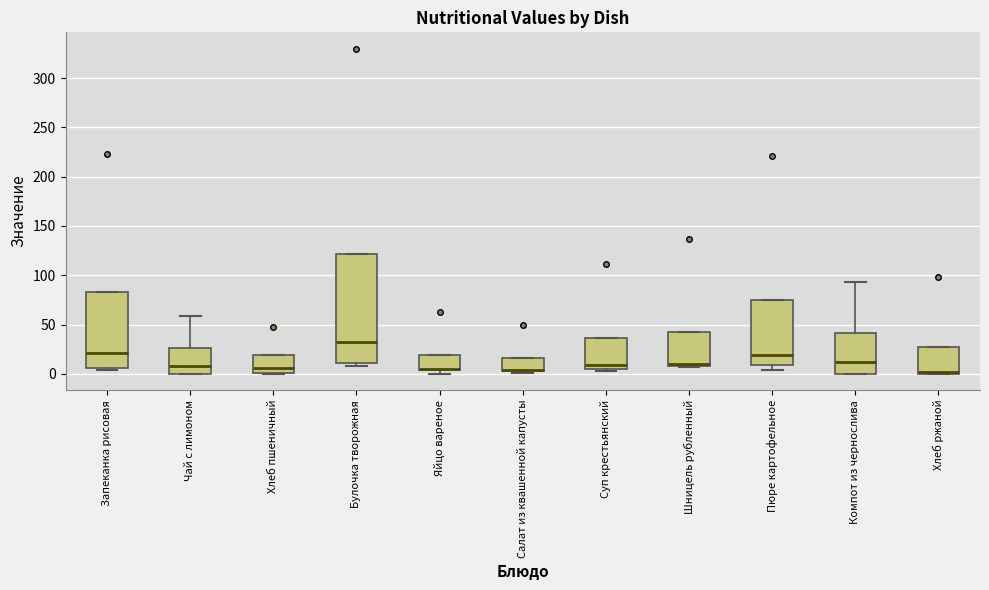

Reading left to right, read every box against the y-axis: the position of its median line, the range the box covers, and the ends of its whiskers. The values are not printed on the chart, so give them approximately, as read against the axis.

Запеканка рисовая: median 20, box 5 to 85, whiskers 5 (just below the box's lower edge) to 85
Чай с лимоном: median 10, box 0 to 25, whiskers 0 to 60
Хлеб пшеничный: median 5, box 0 to 20, whiskers 0 to 20
Булочка творожная: median 30, box 10 to 120, whiskers 10 (just below the box's lower edge) to 120
Яйцо вареное: median 5 (drawn on the box's lower edge), box 5 to 20, whiskers 0 to 20
Салат из квашенной капусты: median 5 (drawn on the box's lower edge), box 0 to 15, whiskers 0 (just below the box's lower edge) to 15
Суп крестьянский: median 10, box 5 to 35, whiskers 5 (just below the box's lower edge) to 35
Шницель рубленный: median 10 (just above the box's lower edge), box 10 to 40, whiskers 5 to 40
Пюре картофельное: median 20, box 10 to 75, whiskers 5 to 75
Компот из чернослива: median 10, box 0 to 40, whiskers 0 to 95
Хлеб ржаной: median 0, box 0 to 25, whiskers 0 to 25